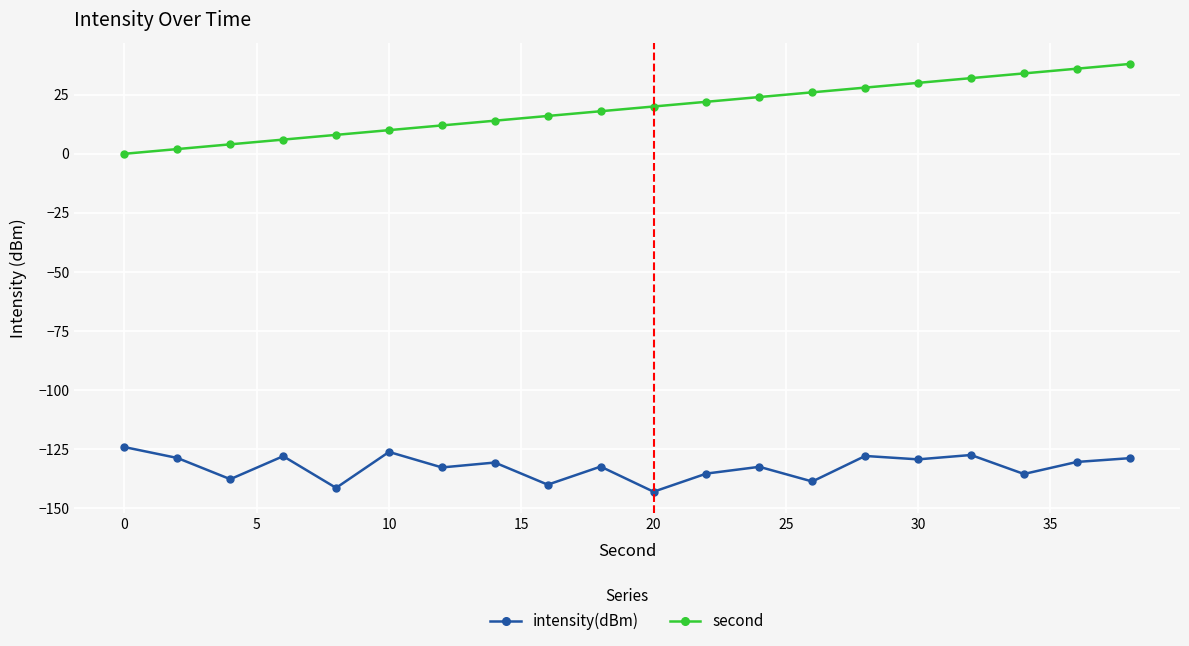

How many lines are shown in the chart?

2